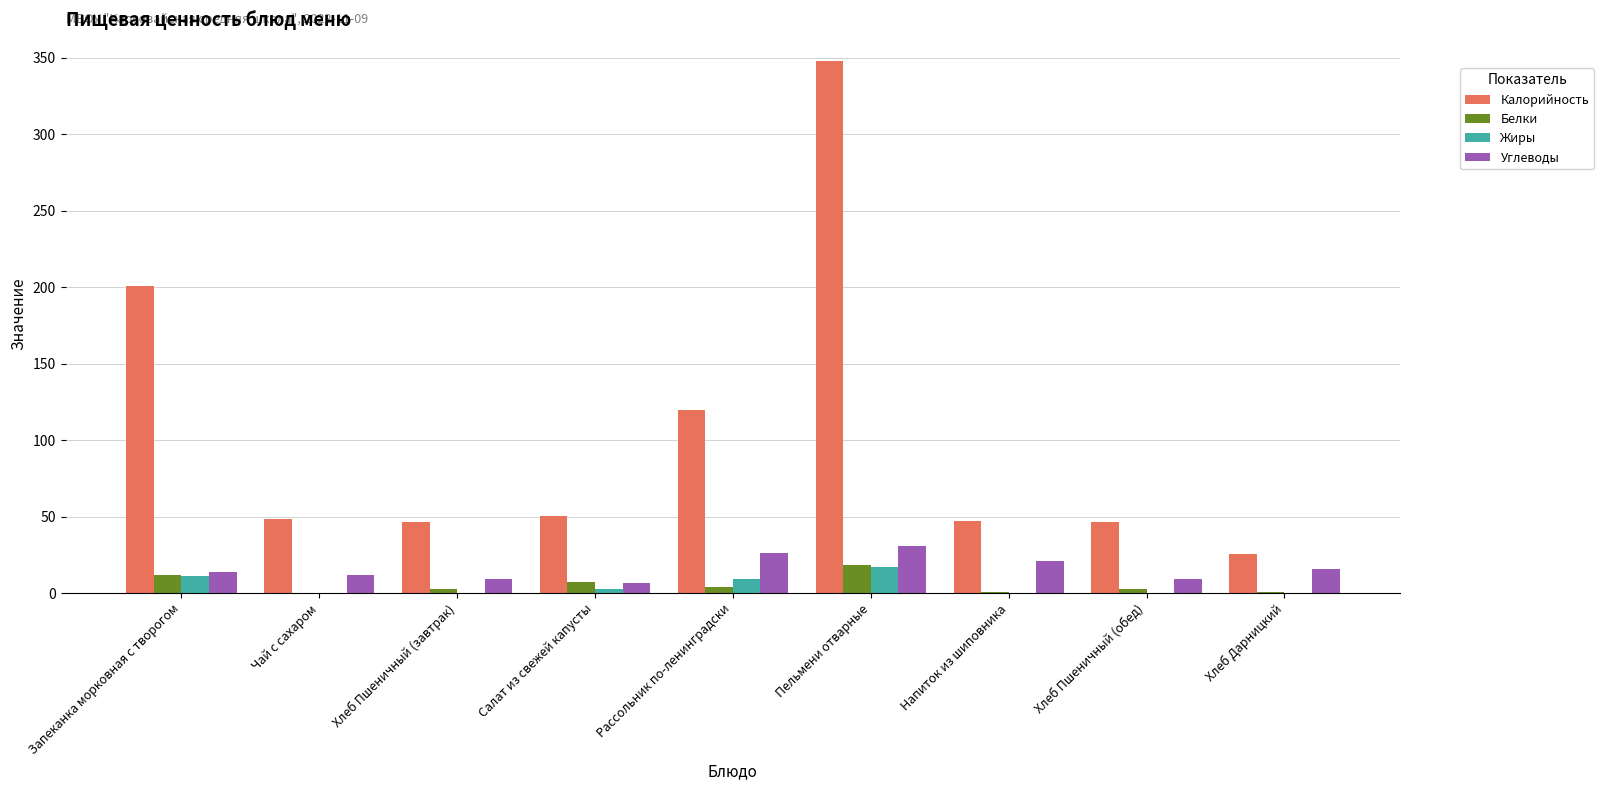

Which category has the highest value in the Калорийность series?

Пельмени отварные